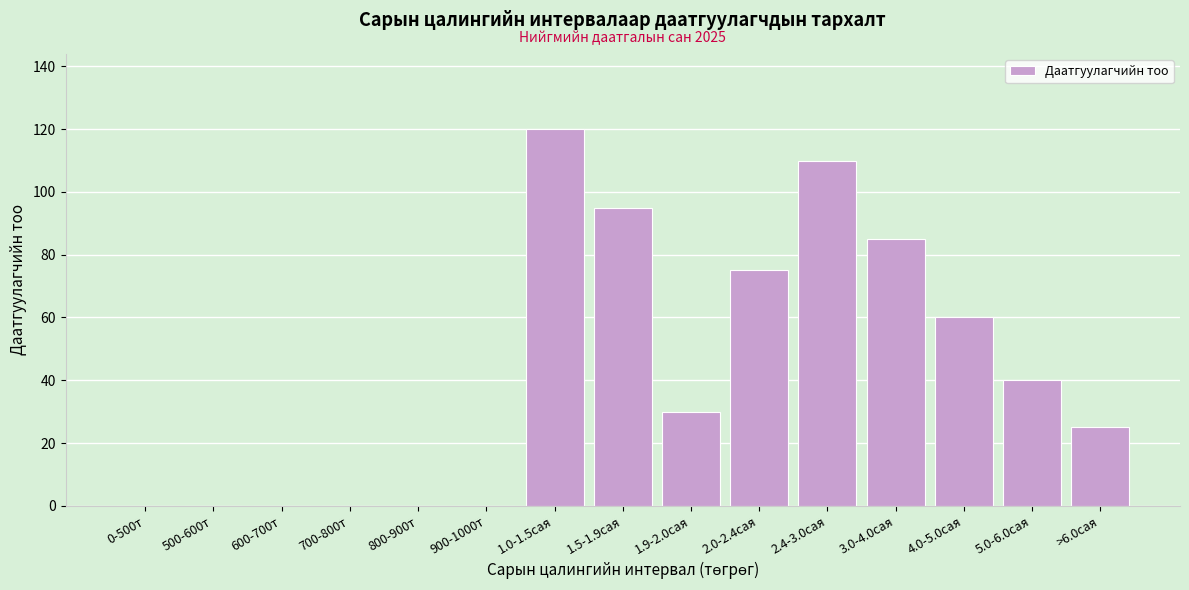

Reading left to right, transcribe all the data shown in this chart.

0-500т=0	500-600т=0	600-700т=0	700-800т=0	800-900т=0	900-1000т=0	1.0-1.5сая=120	1.5-1.9сая=95	1.9-2.0сая=30	2.0-2.4сая=75	2.4-3.0сая=110	3.0-4.0сая=85	4.0-5.0сая=60	5.0-6.0сая=40	>6.0сая=25